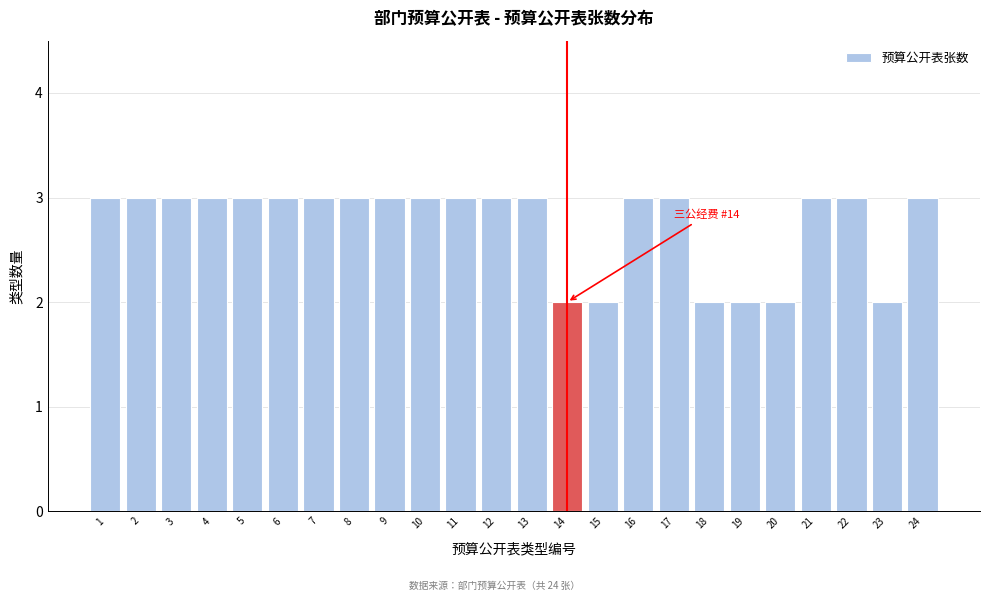

Reading right to left, what are all the values shown in this chart?

24=3	23=2	22=3	21=3	20=2	19=2	18=2	17=3	16=3	15=2	14=2	13=3	12=3	11=3	10=3	9=3	8=3	7=3	6=3	5=3	4=3	3=3	2=3	1=3